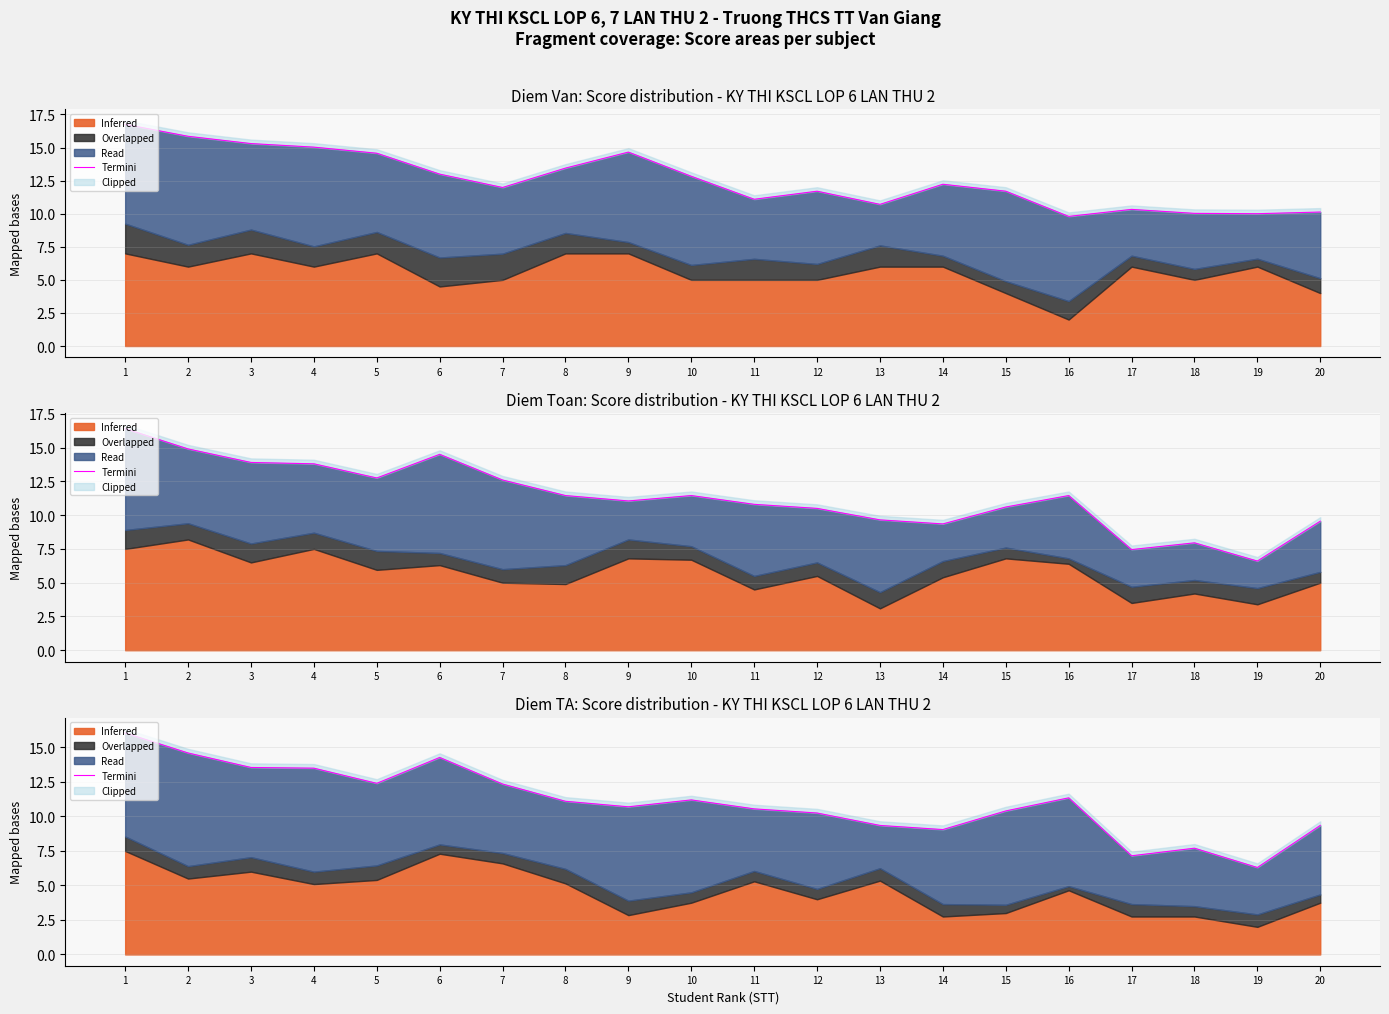

How many values are below 11?

10